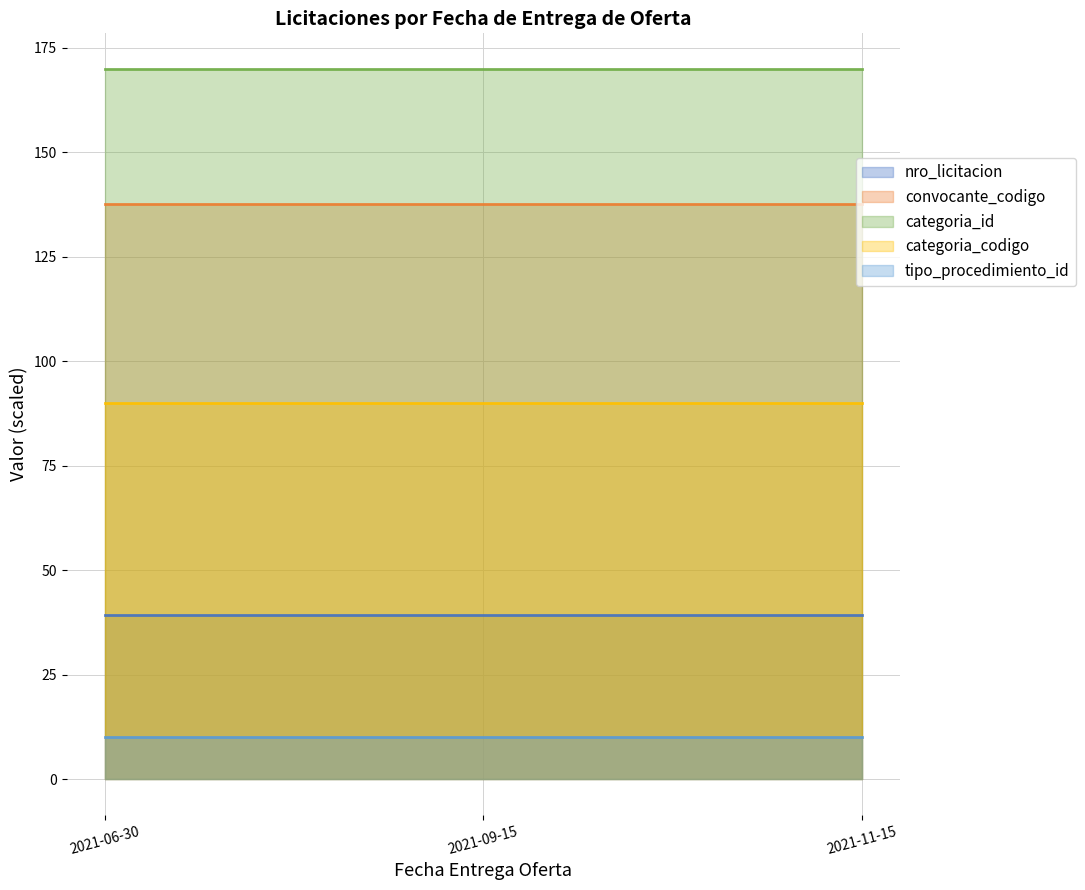

Reading left to right, list all the values displayed in this chart.

nro_licitacion: 2021-06-30=39.2	2021-09-15=39.2	2021-11-15=39.2
convocante_codigo: 2021-06-30=137.7	2021-09-15=137.7	2021-11-15=137.7
categoria_id: 2021-06-30=170.0	2021-09-15=170.0	2021-11-15=170.0
categoria_codigo: 2021-06-30=90.0	2021-09-15=90.0	2021-11-15=90.0
tipo_procedimiento_id: 2021-06-30=10.0	2021-09-15=10.0	2021-11-15=10.0